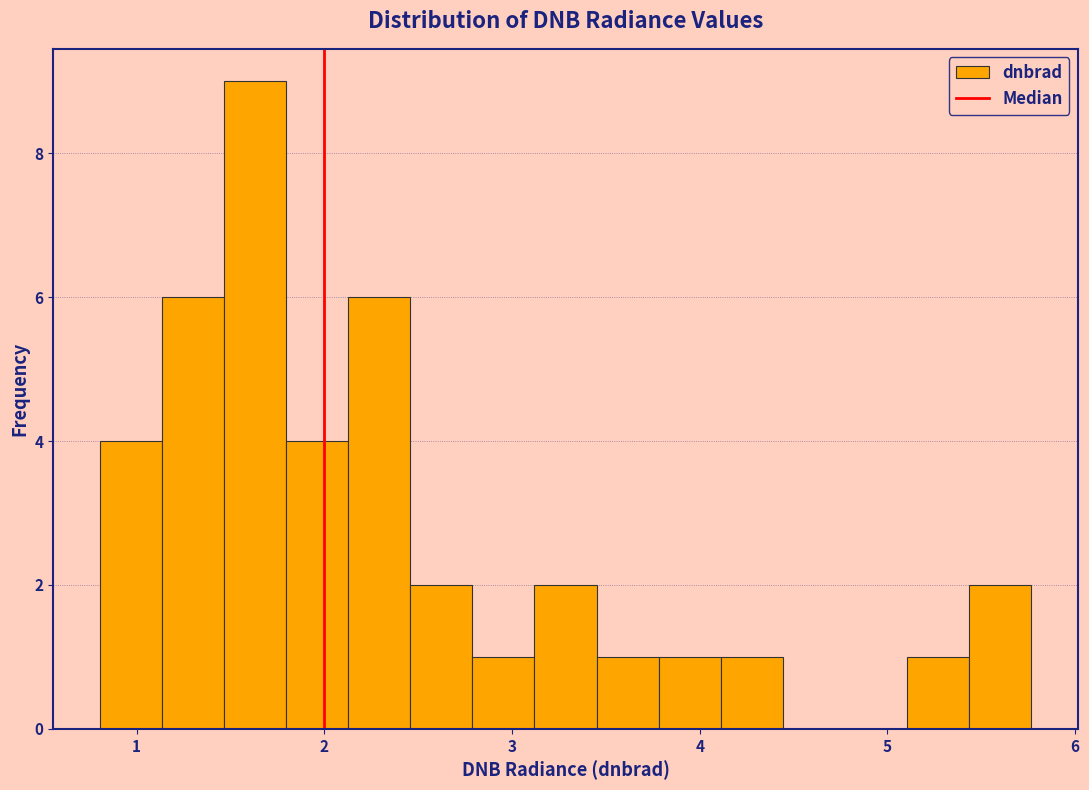

Around what value on the x-axis is the tallest bar? Give the approximate position of its centre, as read against the axis.

1.6